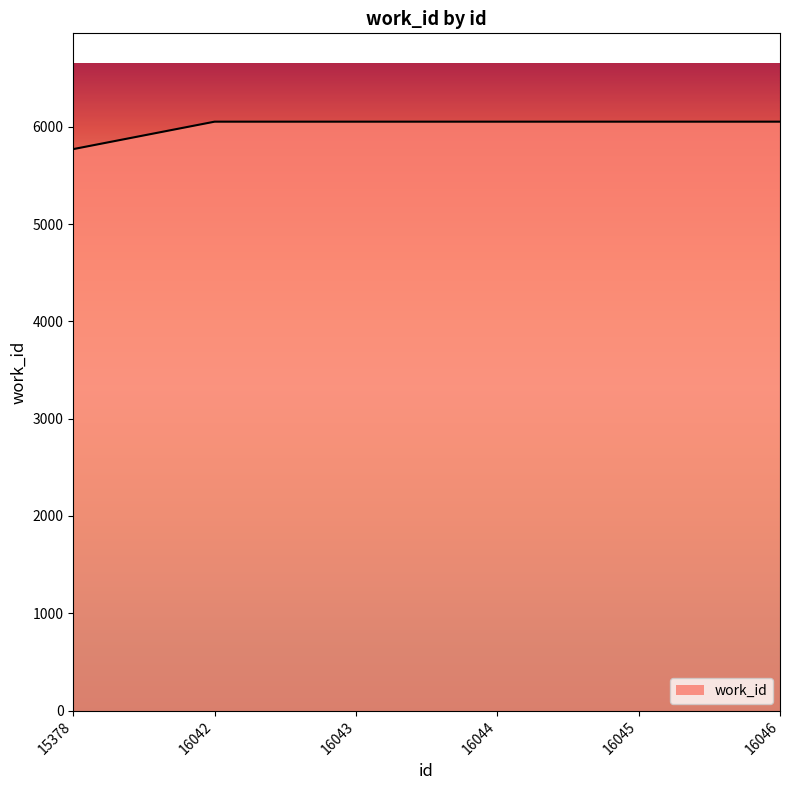

True or false: the data shows 6053 at 16044.

True